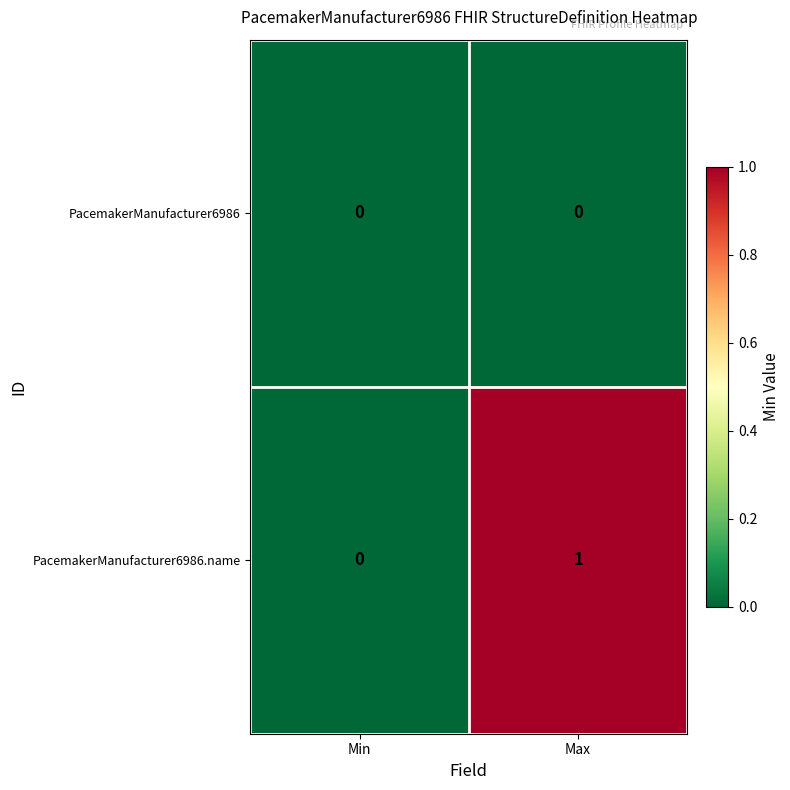

Where is PacemakerManufacturer6986.name nearest to the value 0?

Min